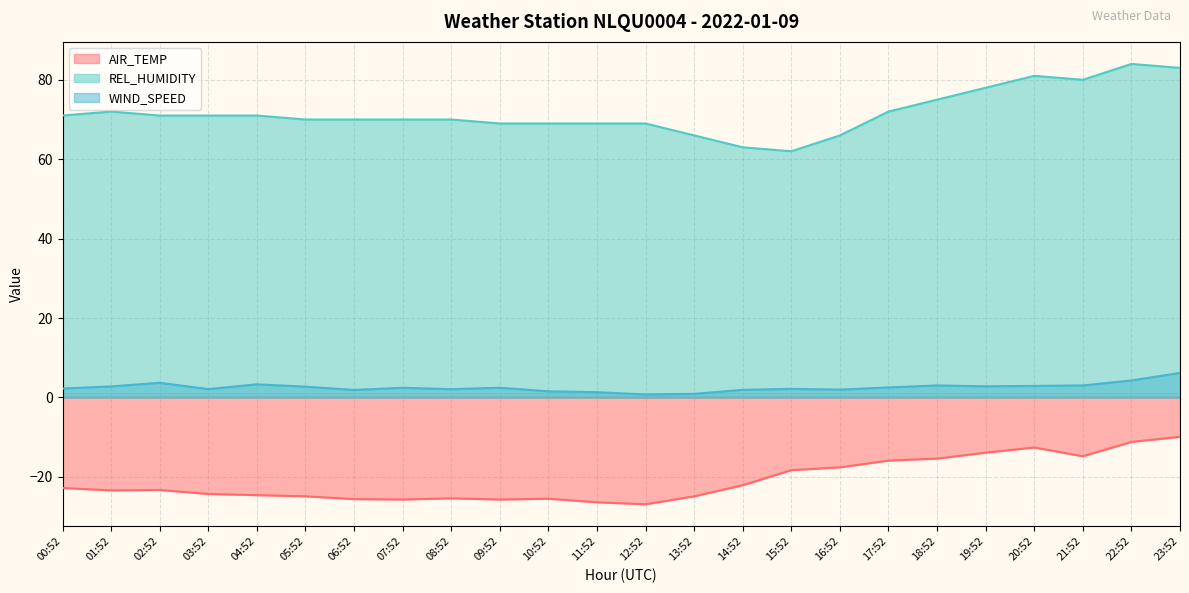

How many values in the REL_HUMIDITY series are below 71?

12